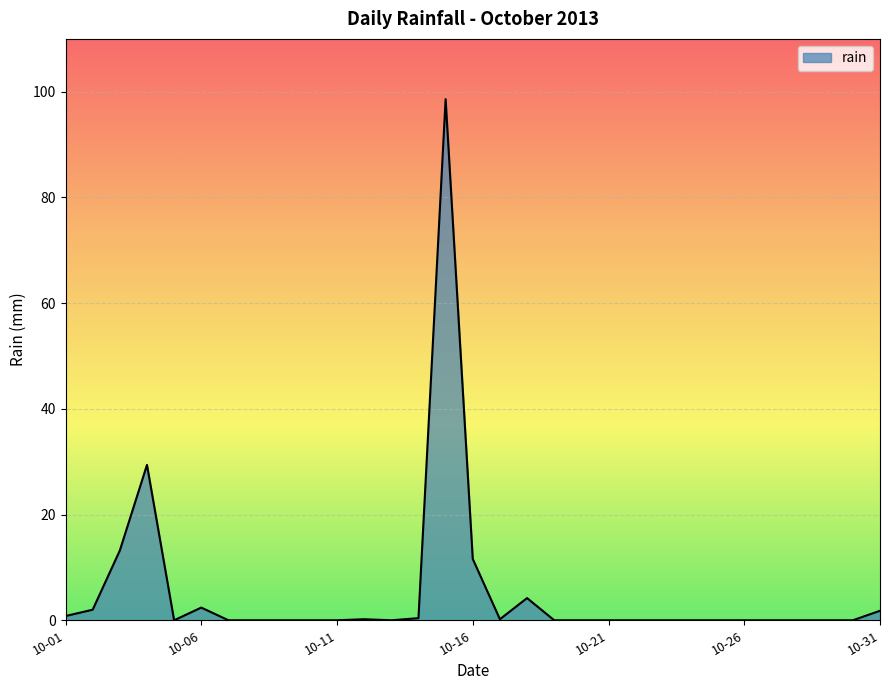

What is the difference between the maximum and minimum values?

98.6